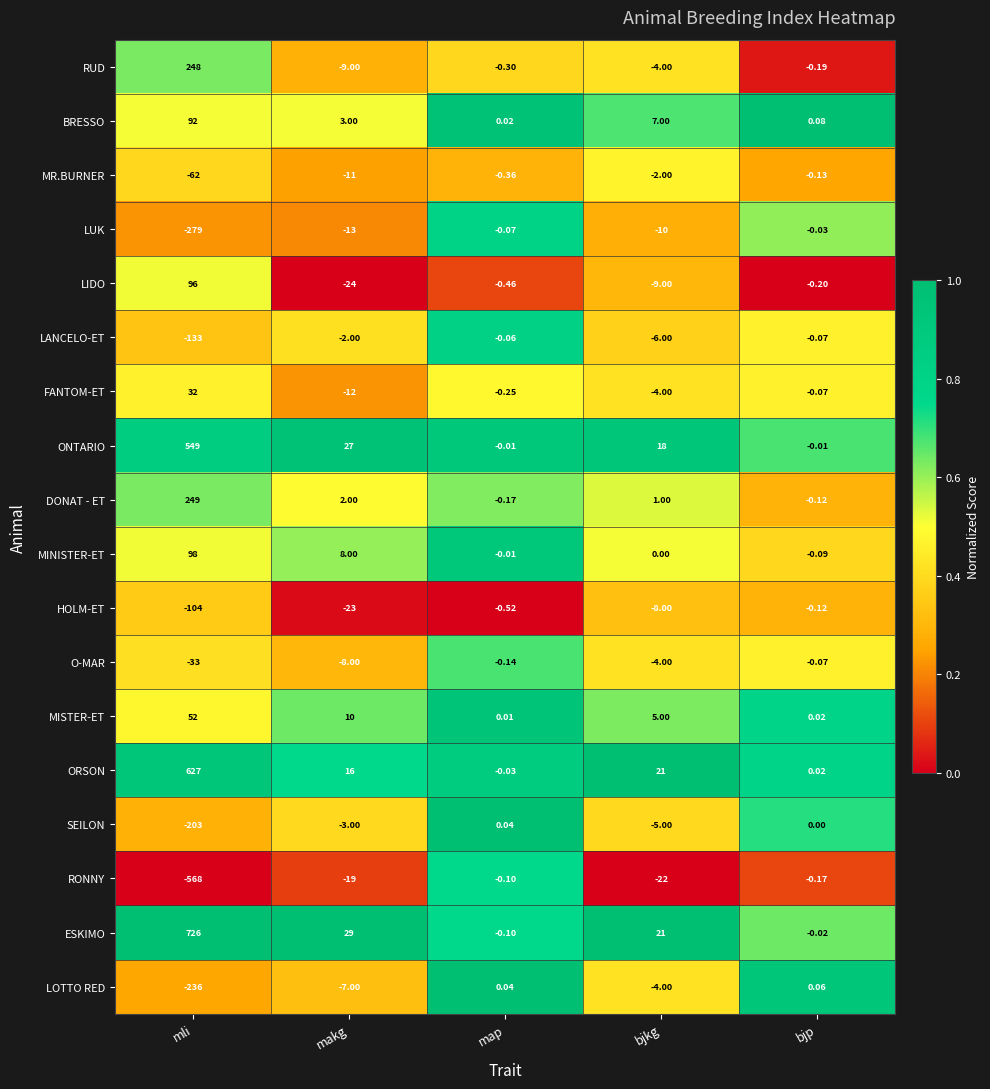

Which series has the largest range (max minus min)?

ESKIMO